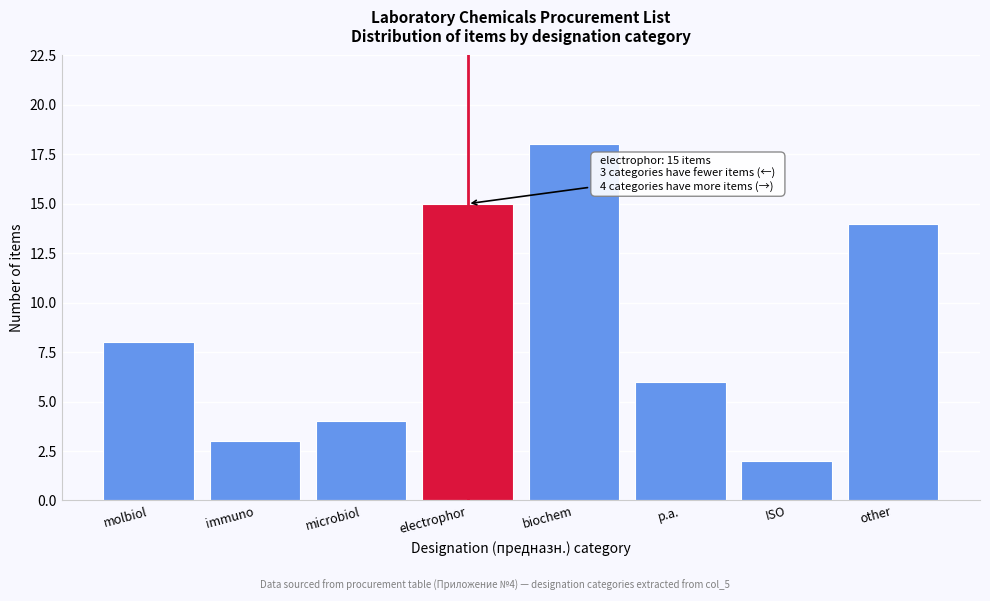

Reading left to right, what are all the values shown in this chart?

molbiol=8	immuno=3	microbiol=4	electrophor=15	biochem=18	p.a.=6	ISO=2	other=14